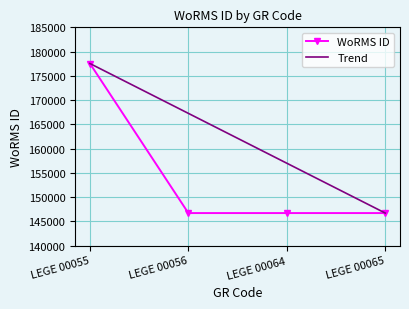

At how many categories does at least one series exceed 157649?

2